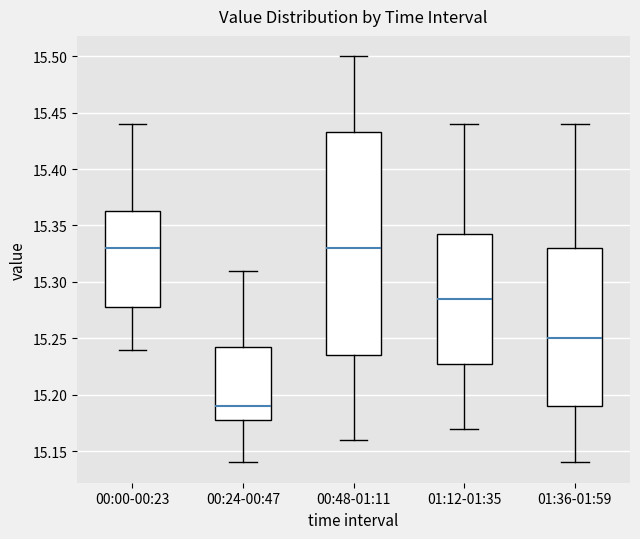

Where does the median line of the box for 00:24-00:47 sit on the y-axis? The values are not printed on the chart, so give them approximately, as read against the axis.

15.190